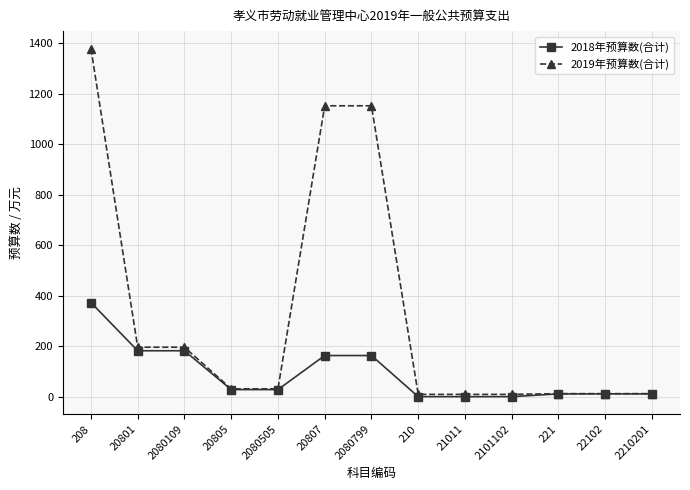

What is the label of the 3rd point from the right?

221